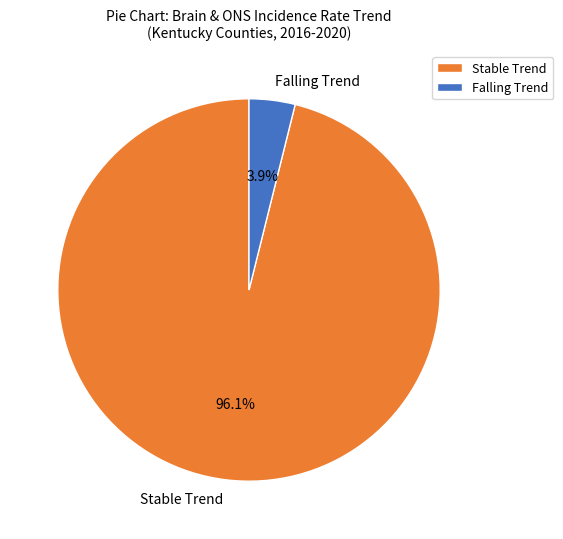

What is the smallest slice in the pie chart?

Falling Trend